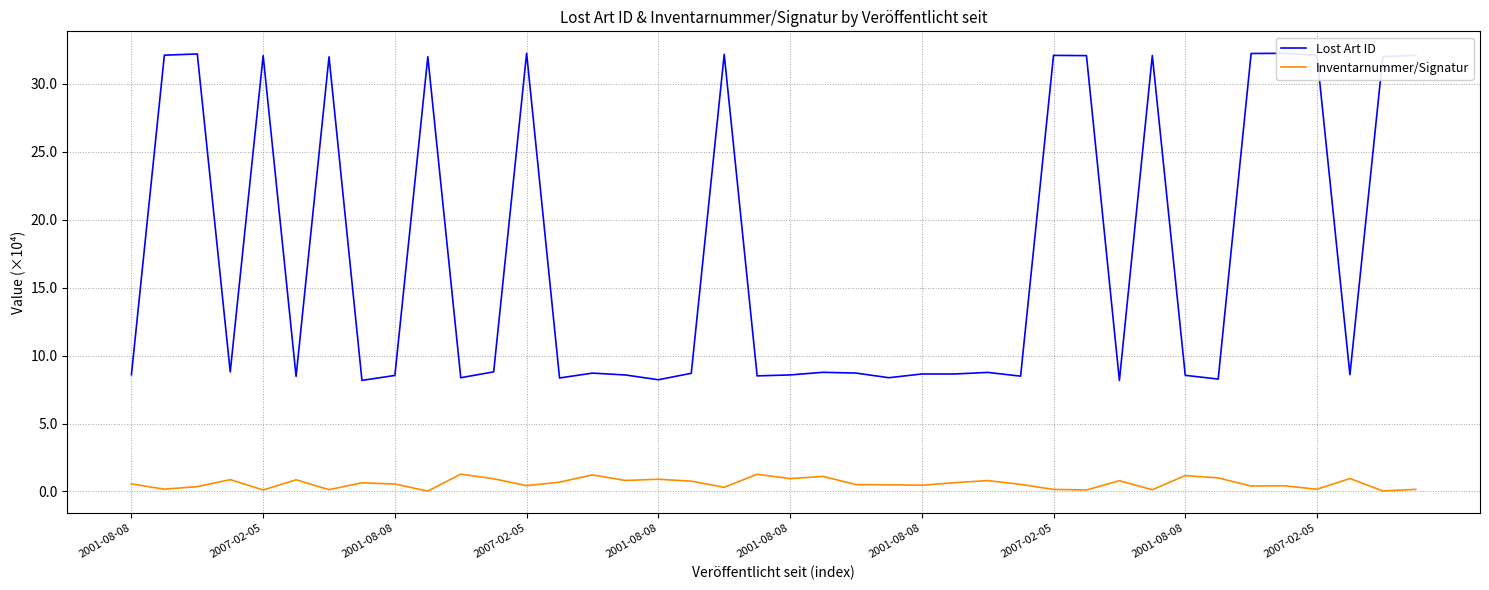

True or false: Lost Art ID and Inventarnummer/Signatur intersect in this chart.

False